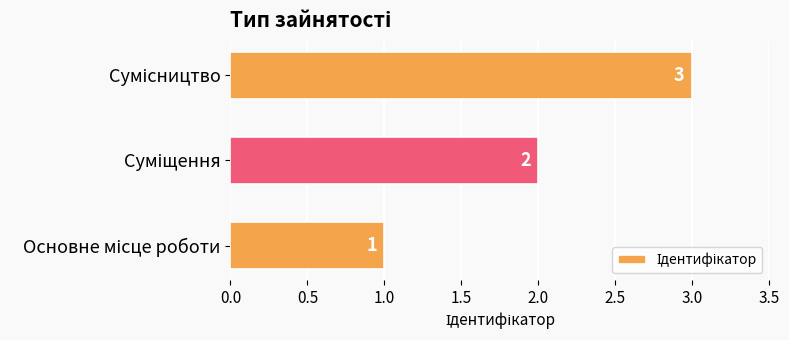

What is the greatest value displayed?

3